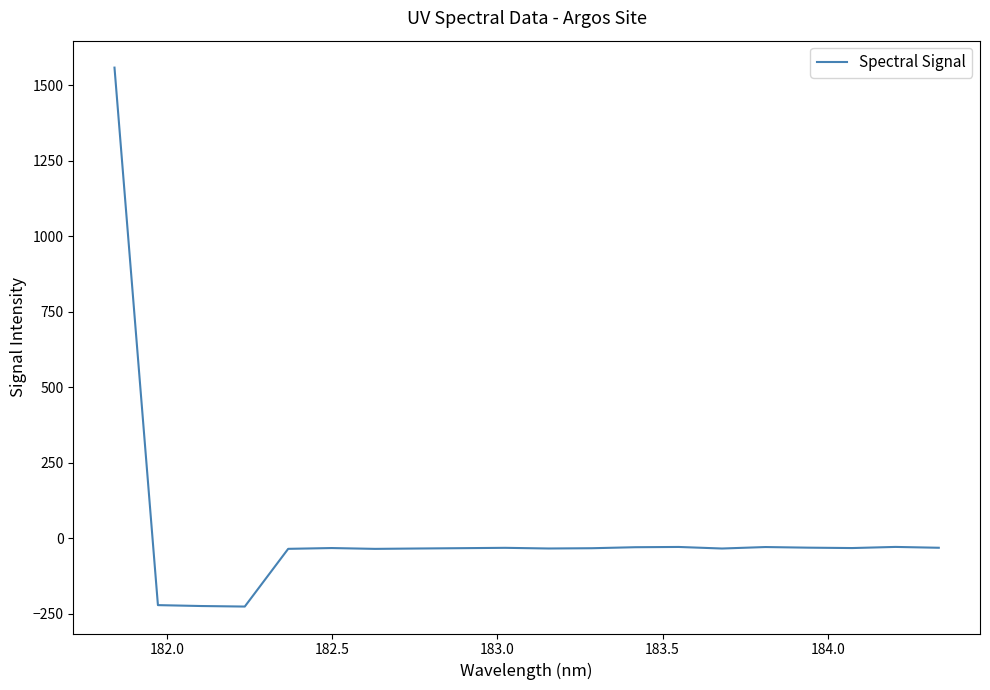

What is the minimum value shown in the chart?

-226.0